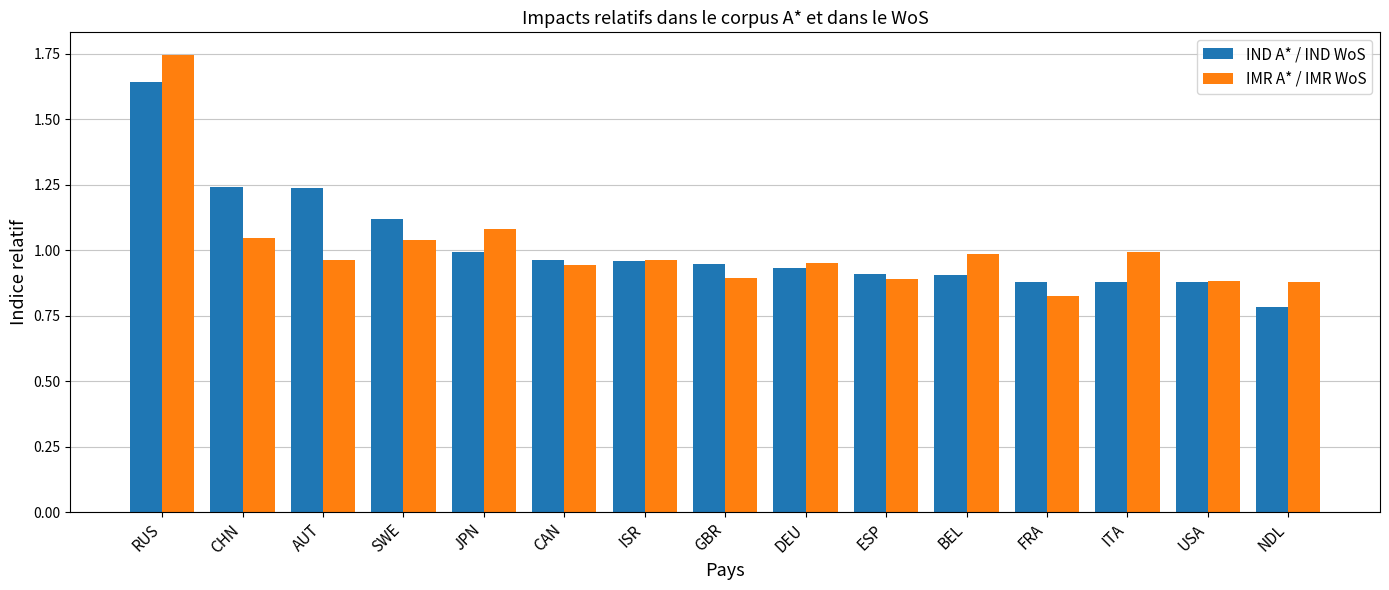

Which category has the highest value in the IND A* / IND WoS series?

RUS